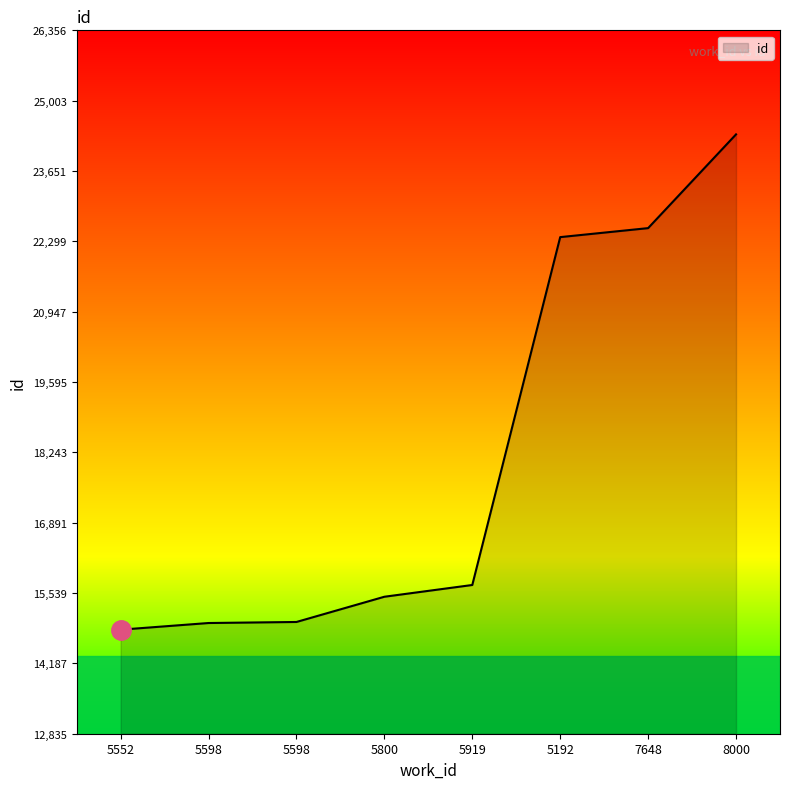

The value at 5552 is 14835. True or false?

True